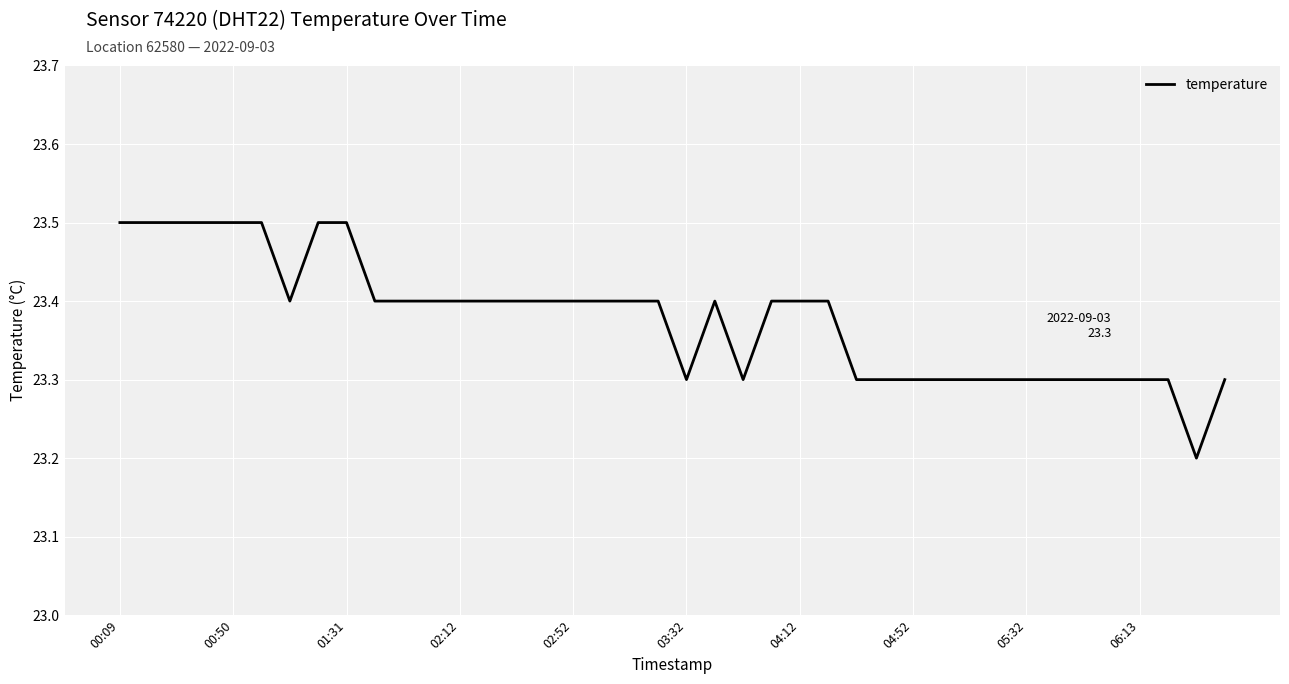

Reading left to right, list all the values displayed in this chart.

23.5	23.5	23.5	23.5	23.5	23.5	23.4	23.5	23.5	23.4	23.4	23.4	23.4	23.4	23.4	23.4	23.4	23.4	23.4	23.4	23.3	23.4	23.3	23.4	23.4	23.4	23.3	23.3	23.3	23.3	23.3	23.3	23.3	23.3	23.3	23.3	23.3	23.3	23.2	23.3